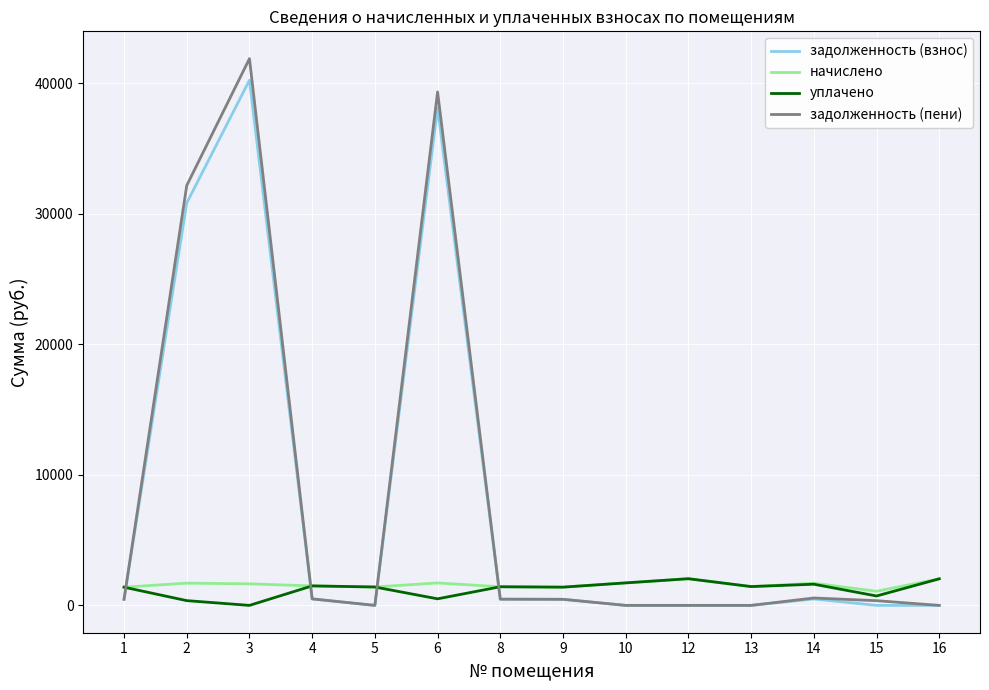

Does the chart have visible grid lines?

Yes